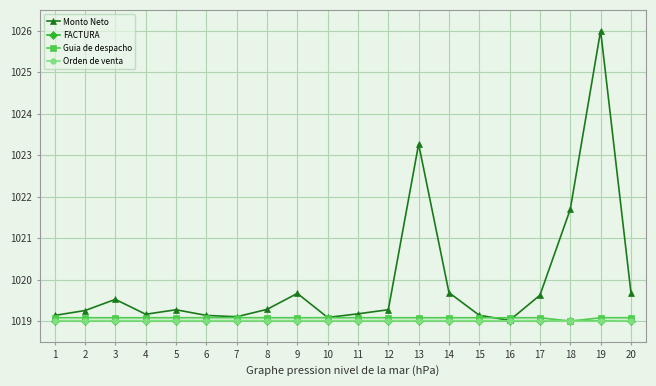

What is the sum of all Monto Neto values?

20399.2